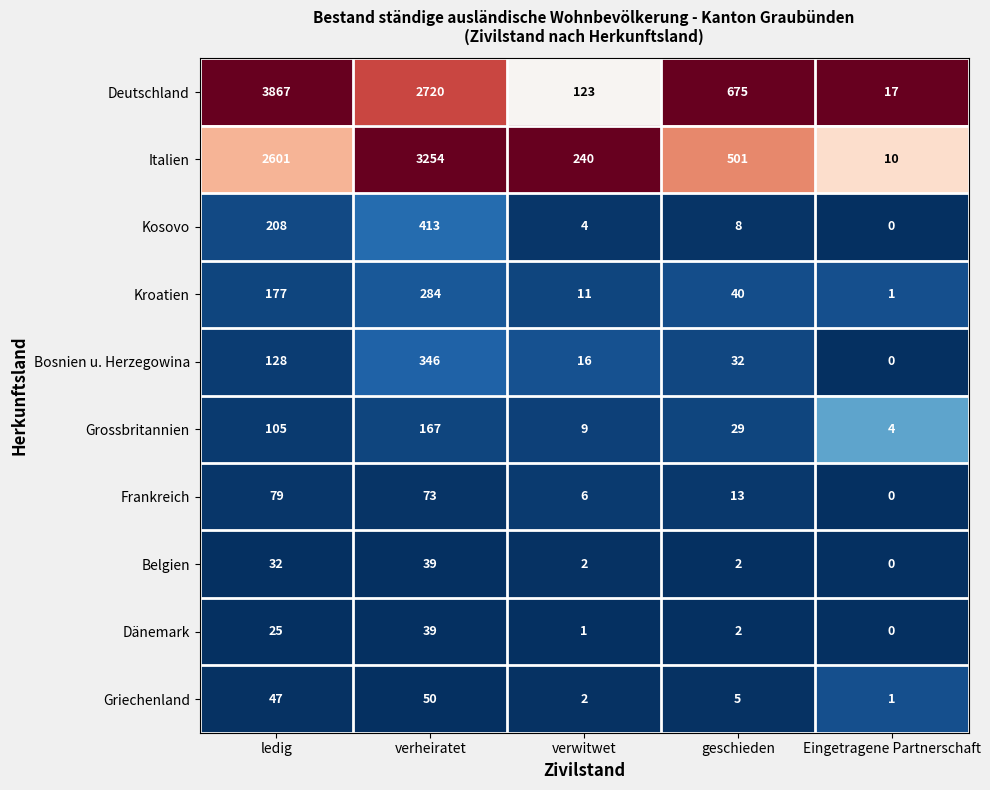

What is the sum of the Dänemark values at geschieden and ledig?

27